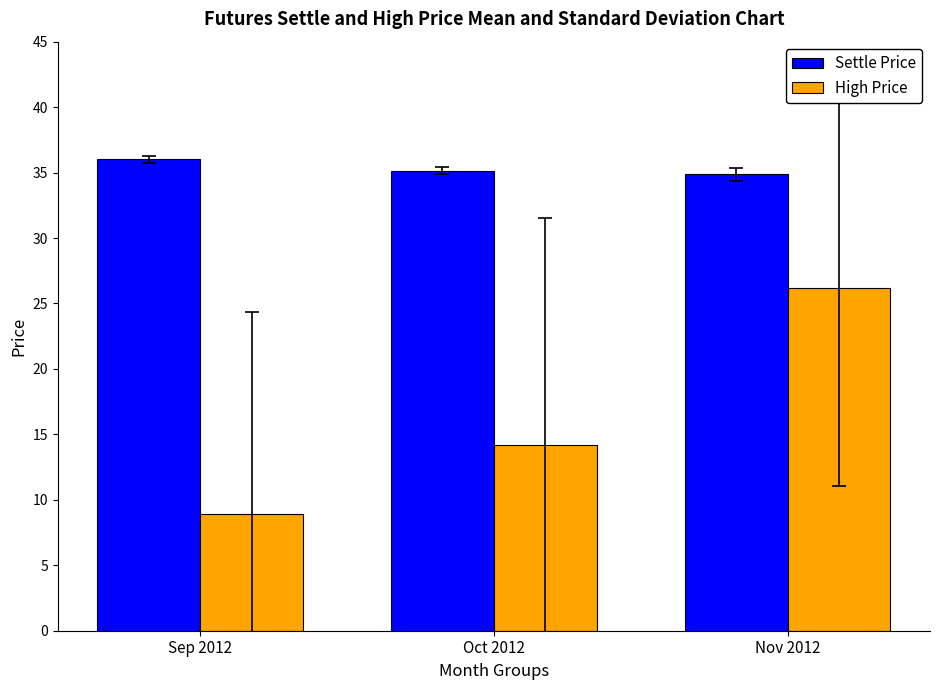

At Nov 2012, list the series in order from largest to smallest.

Settle Price, High Price